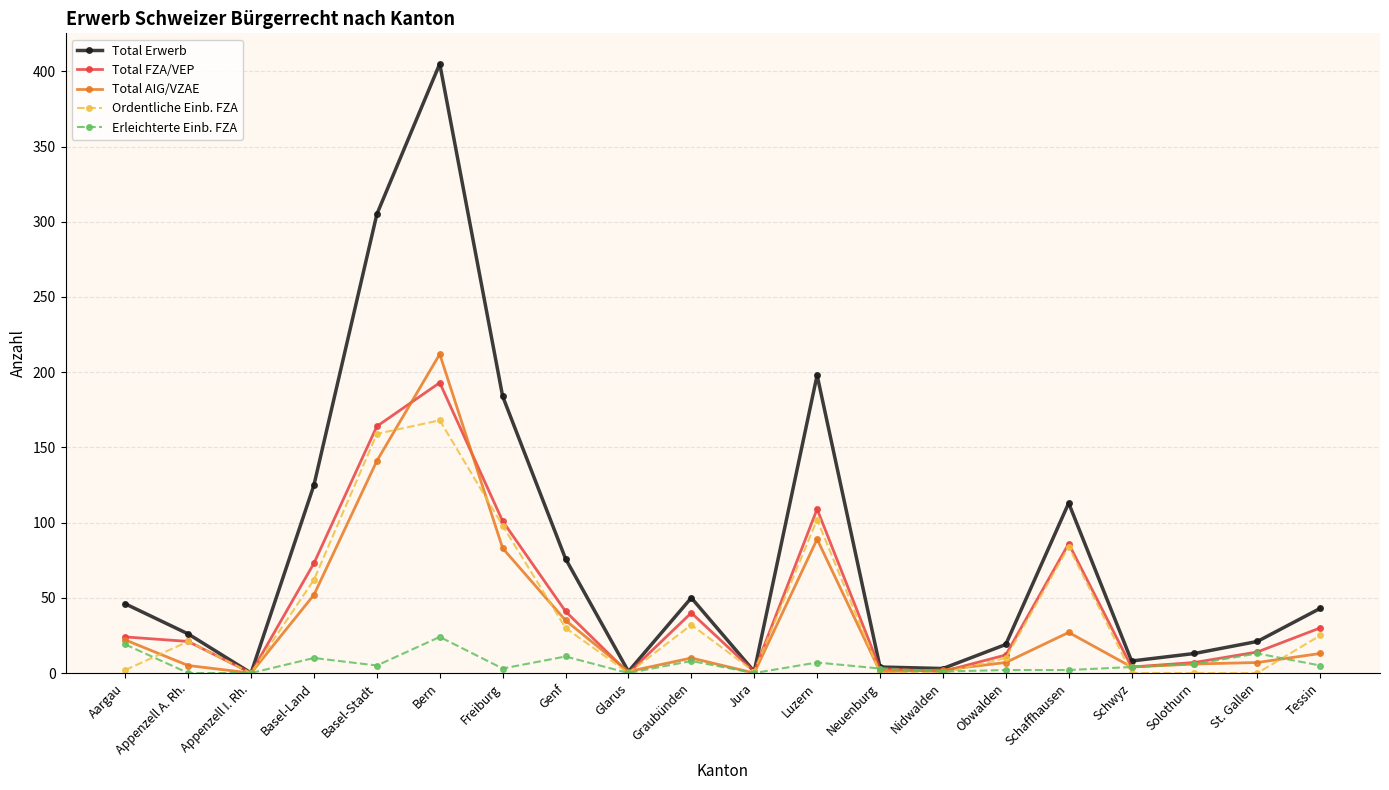

Which series has the largest total across all categories?

Total Erwerb